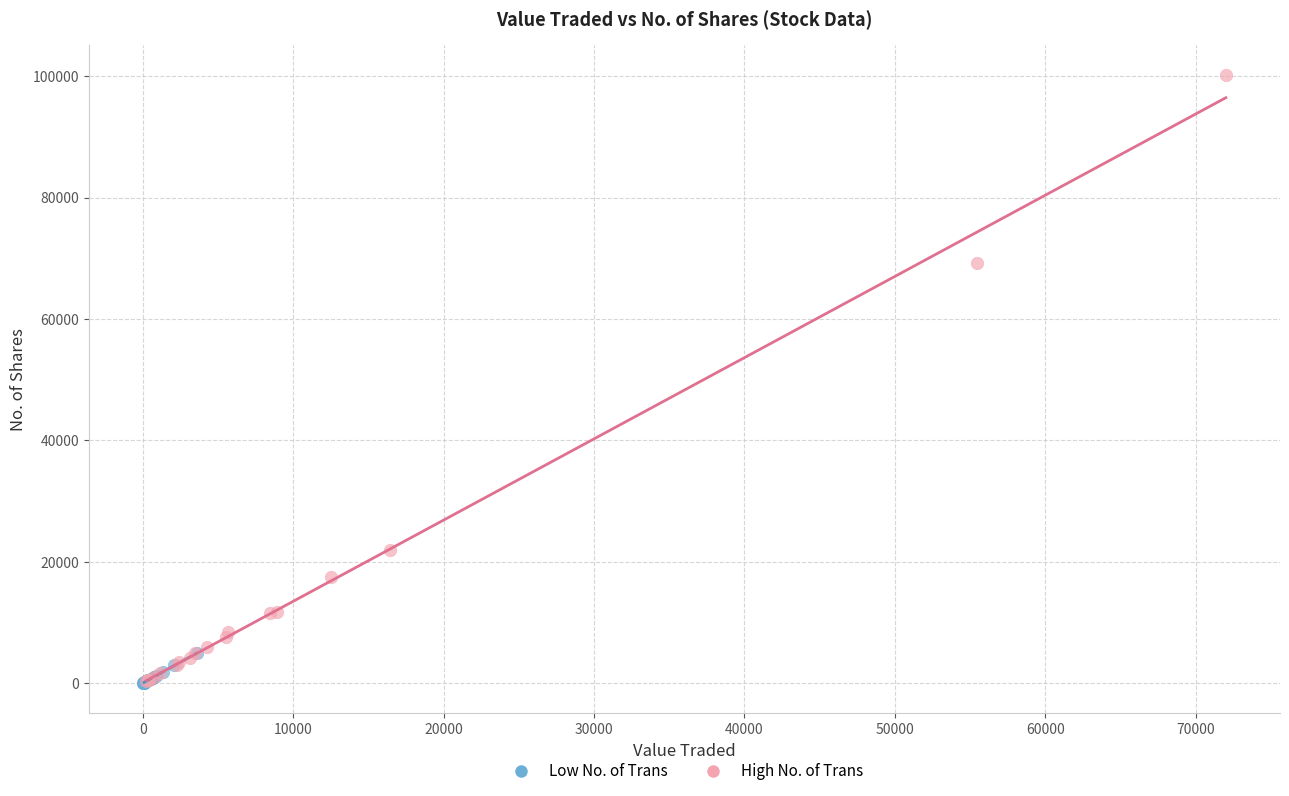

What are all the series names shown in the legend?

Low No. of Trans, High No. of Trans